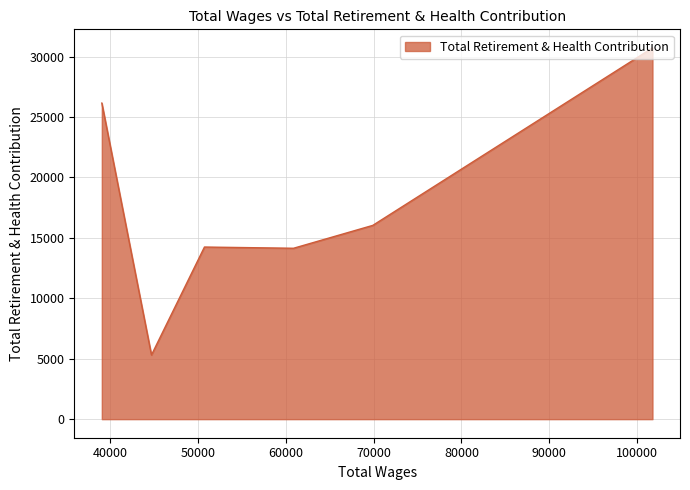

Count the number of categories in the chart.

6